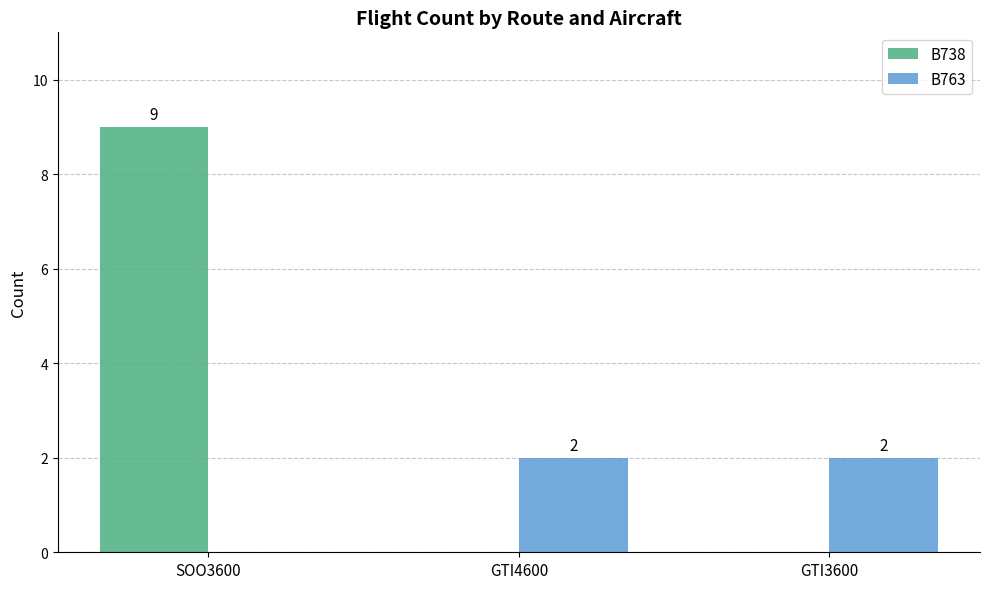

At which category is the sum across all series the highest?

SOO3600